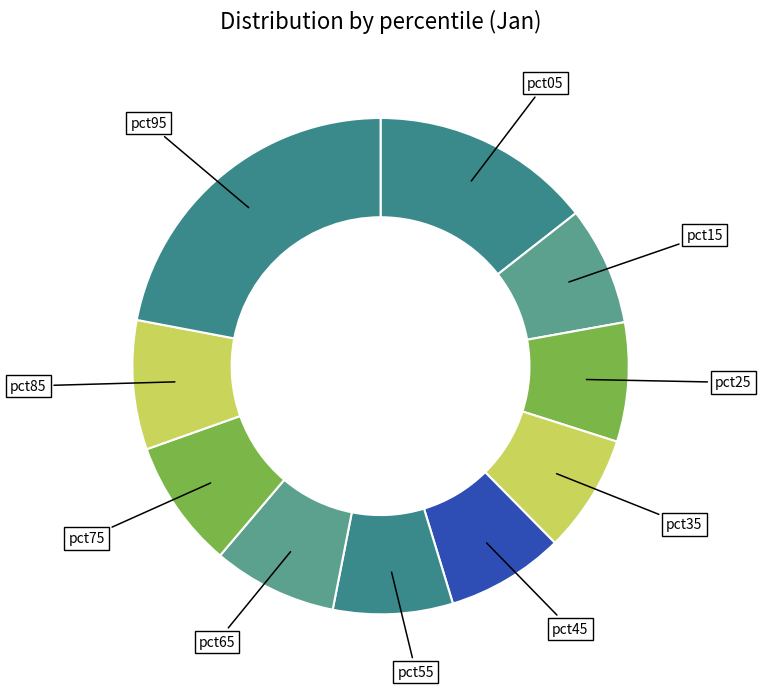

How many slices are in this pie chart?

10